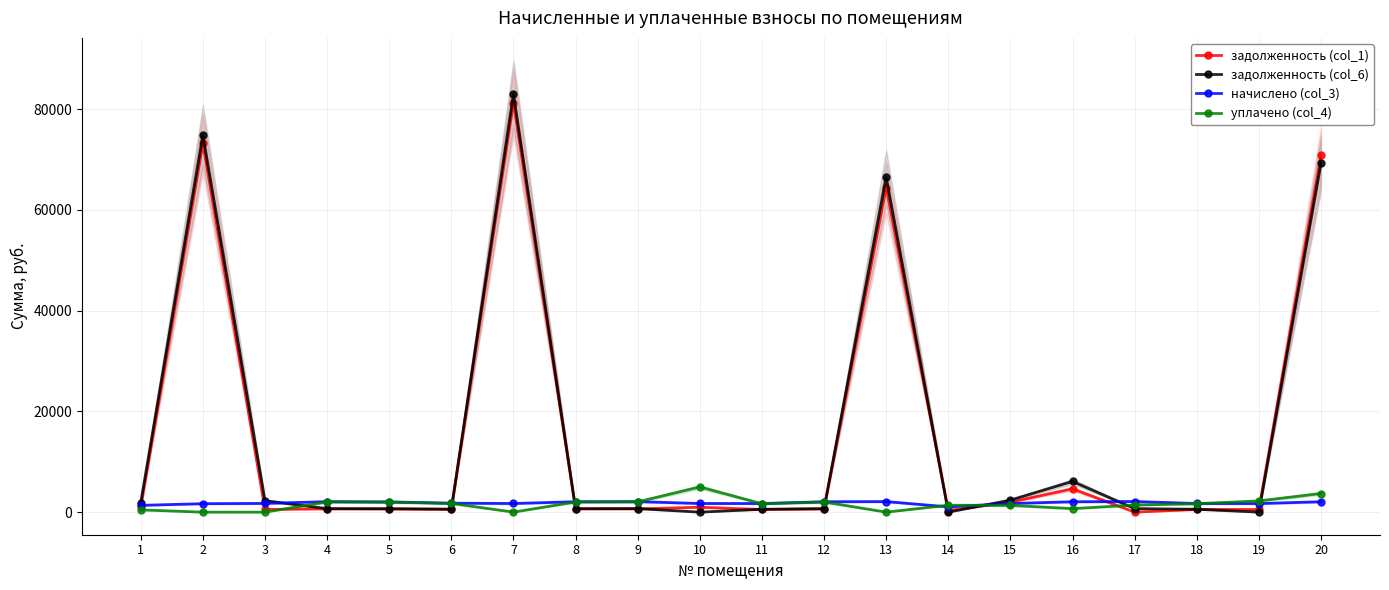

Is the value of задолженность (col_6) at 19 greater than the value of начислено (col_3) at 10?

No